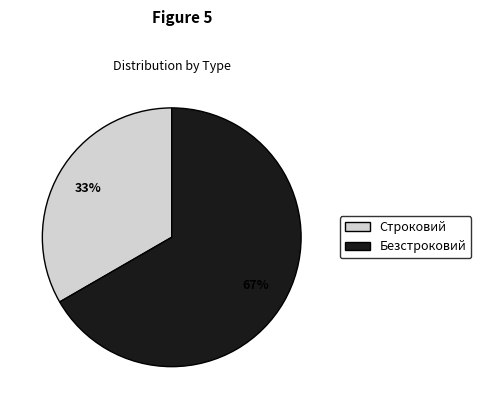

To the nearest percent, what is the combined percentage of Строковий and Безстроковий?

100%